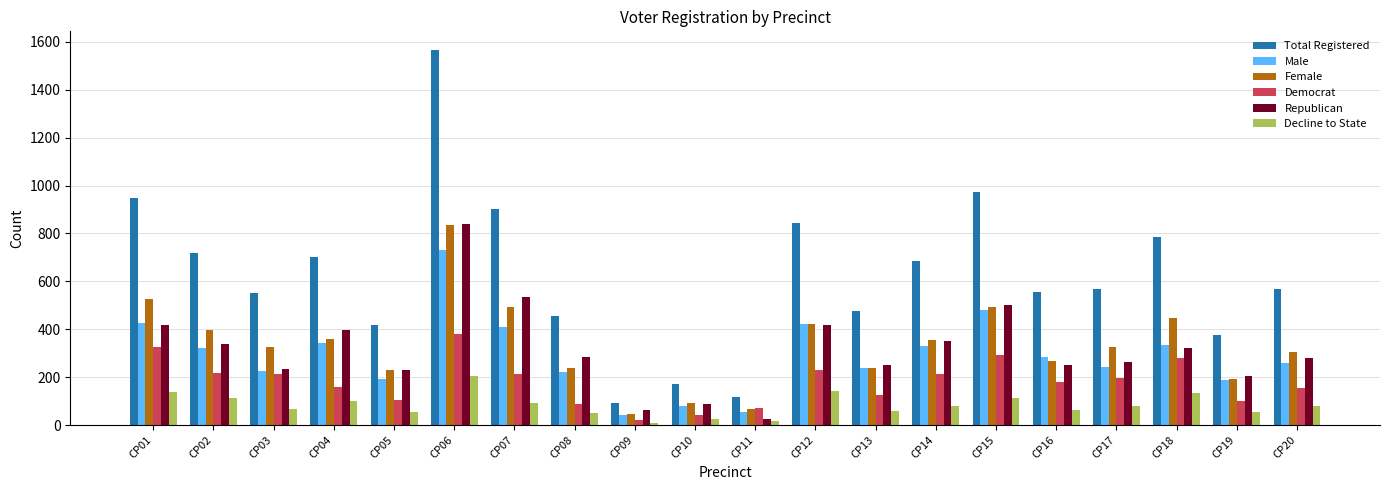

At which category is the sum across all series the highest?

CP06